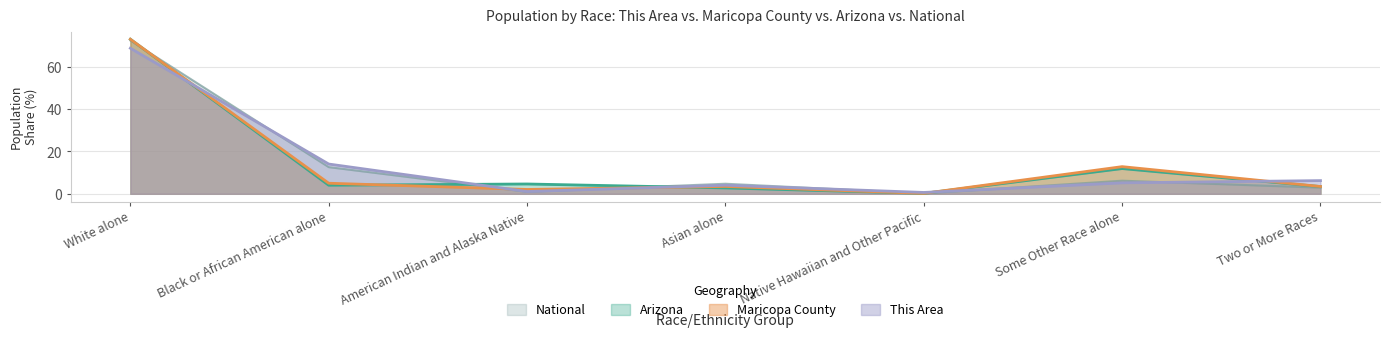

True or false: Maricopa County and This Area cross at least once.

True